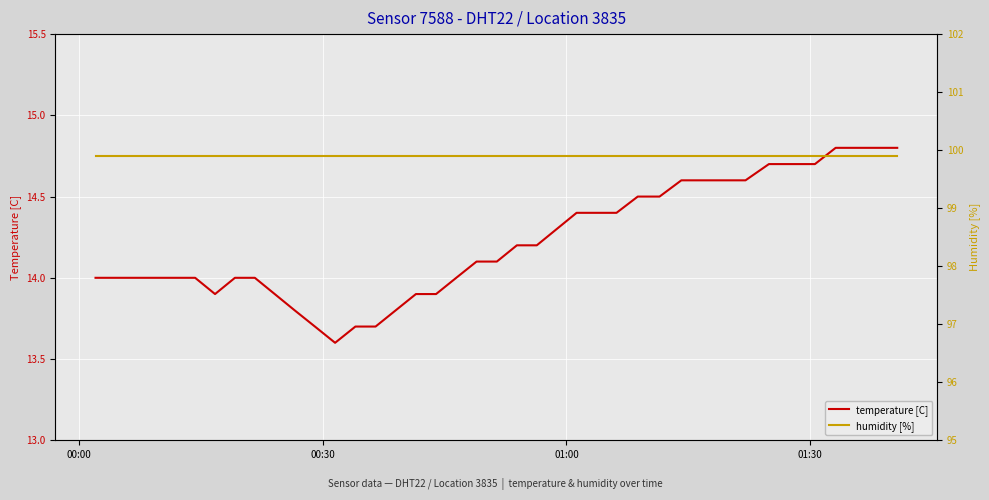

What is the average value of the temperature [C] series?

14.2